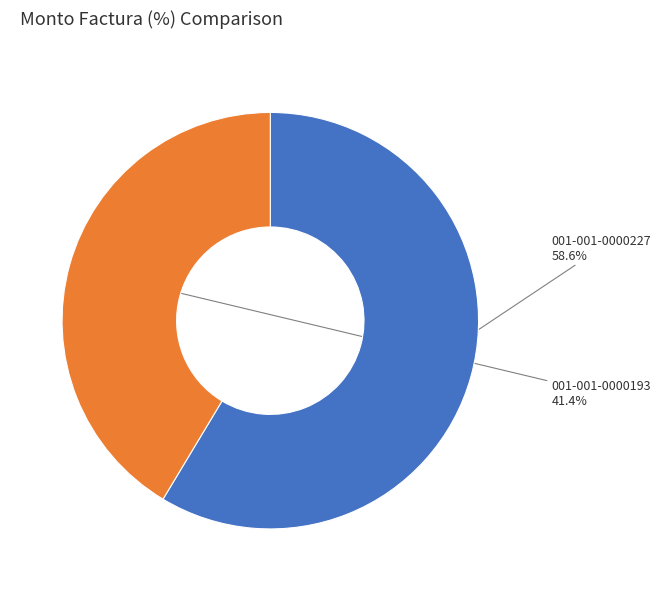

The 001-001-0000227 slice represents 50% of the pie. True or false?

False